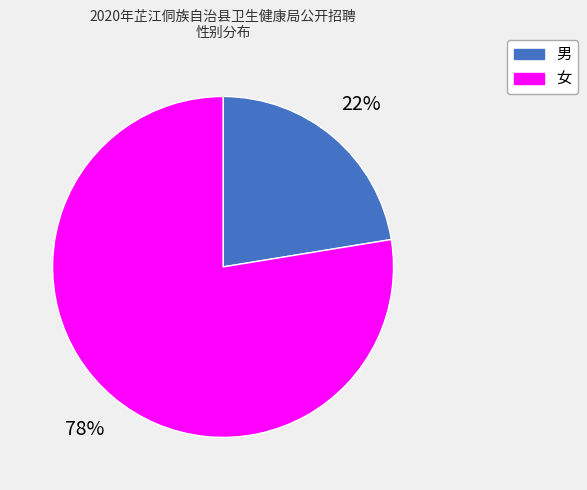

Which has a higher value, 男 or 女?

女